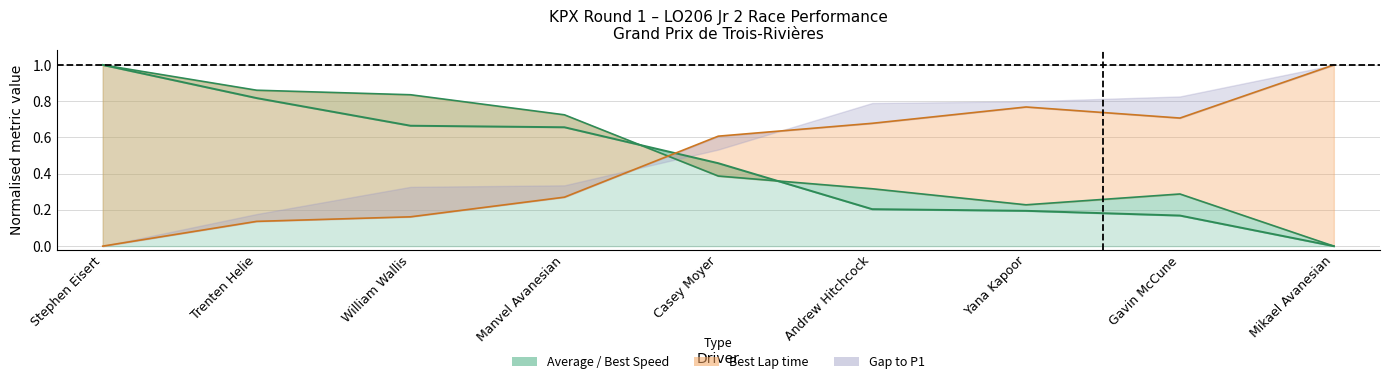

Where is the first local maximum for Best Lap time?

Yana Kapoor